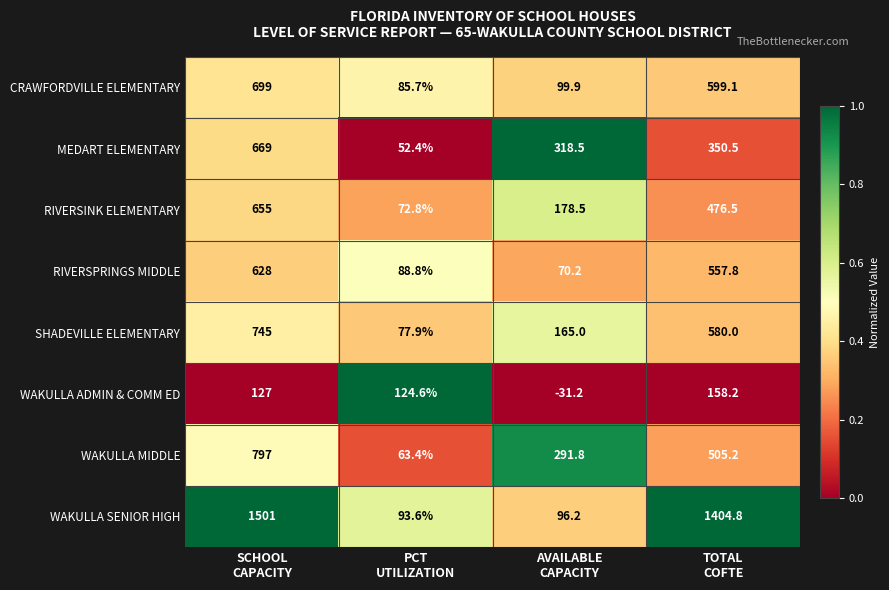

Which series has the largest range (max minus min)?

WAKULLA SENIOR HIGH